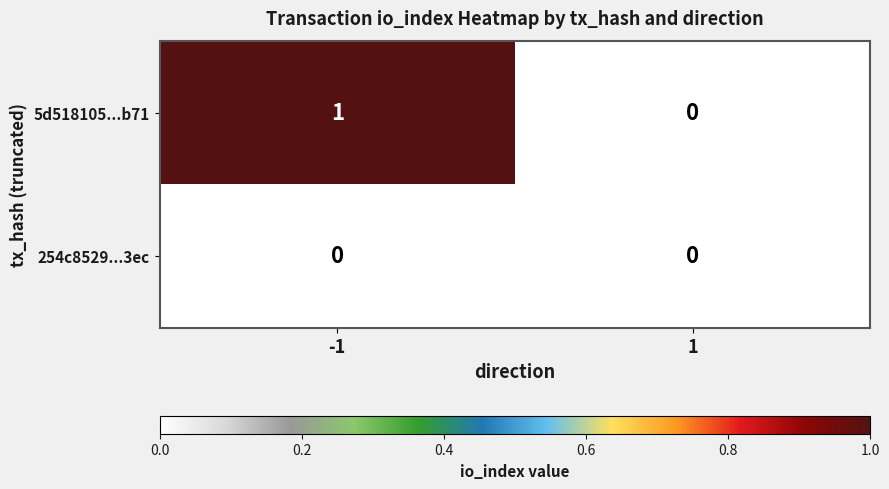

The 254c8529...3ec series shows 0 at -1. True or false?

True